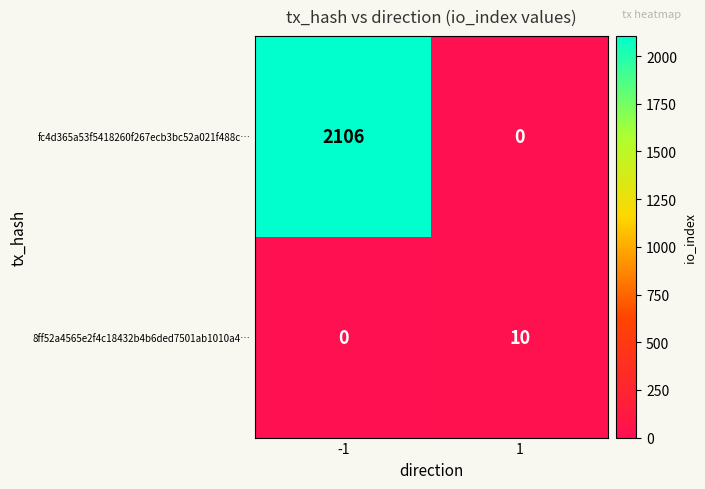

The value of 8ff52a4565e2f4c18432b4b6ded7501ab1010a4… at 1 is 10. True or false?

True